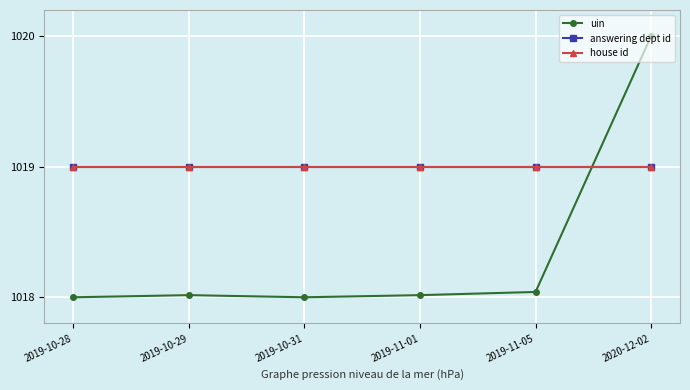

Which series ends up on top after the final intersection of answering dept id and uin?

uin